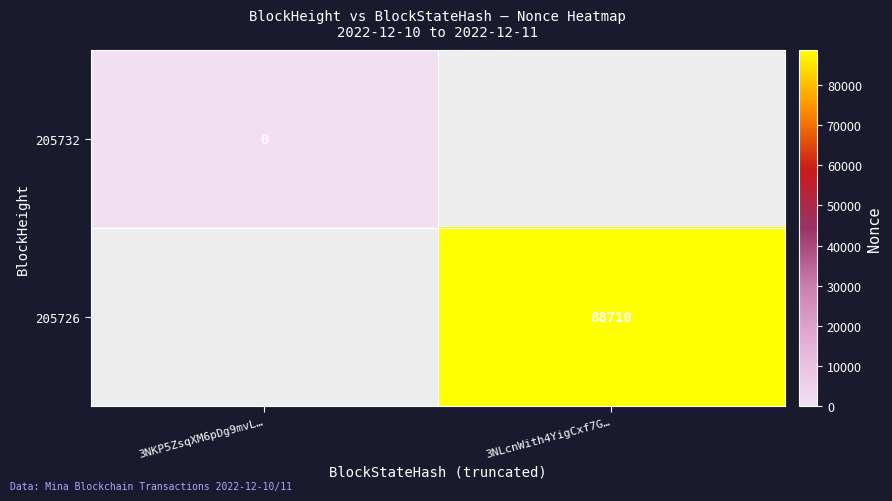

Is it true that 205726 equals 46359 at 3NLcnWith4YigCxf7G…?

False